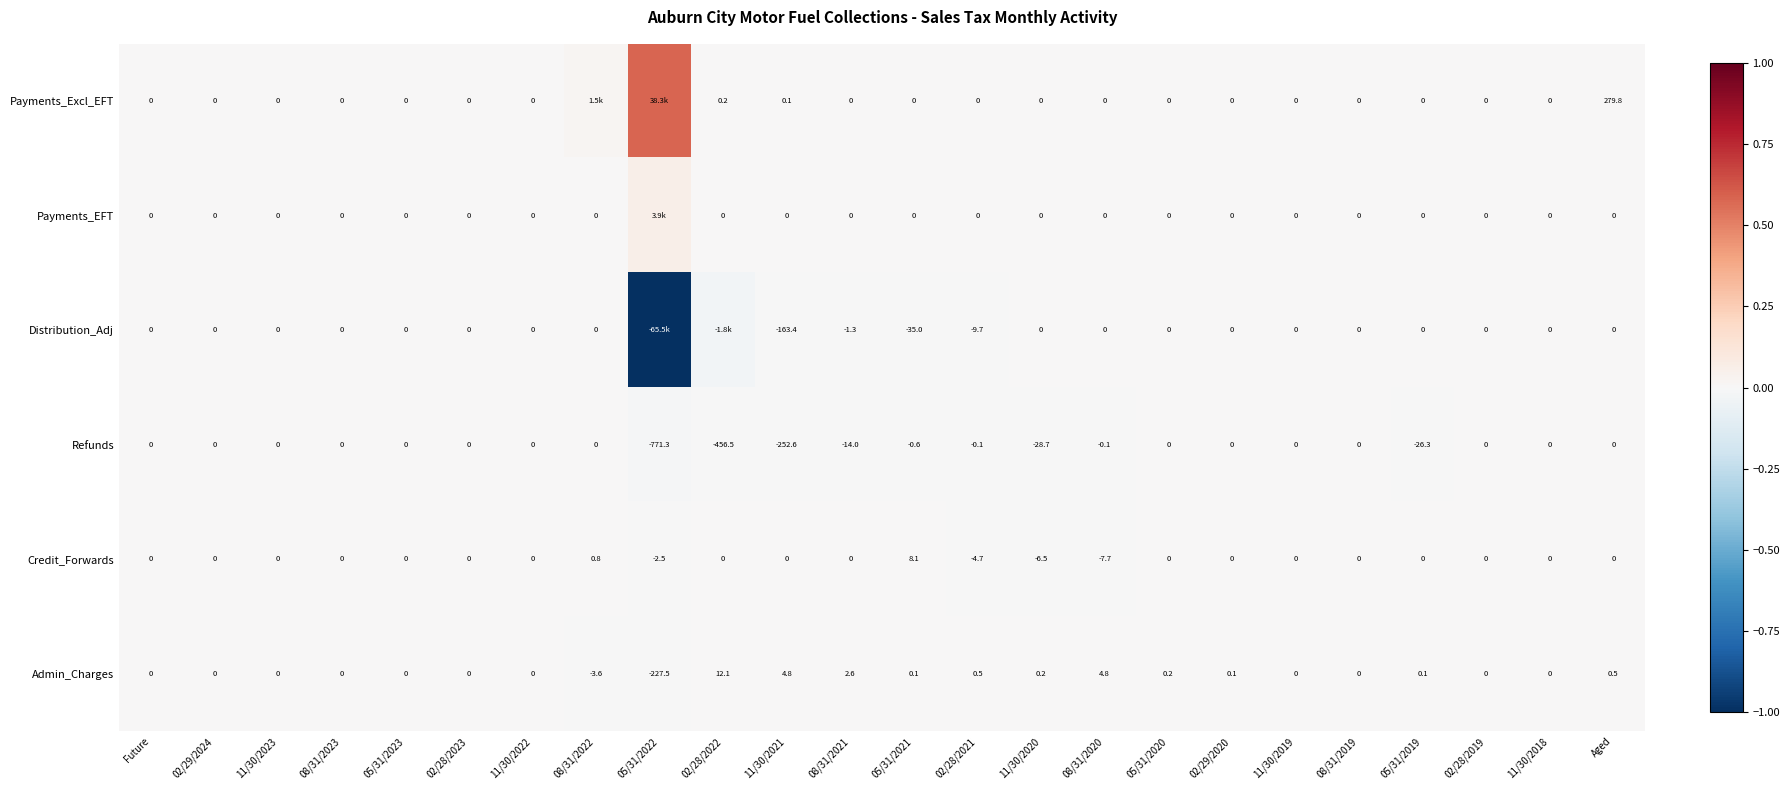

Is the value of Distribution_Adj at 11/30/2019 greater than the value of Refunds at 08/31/2020?

Yes